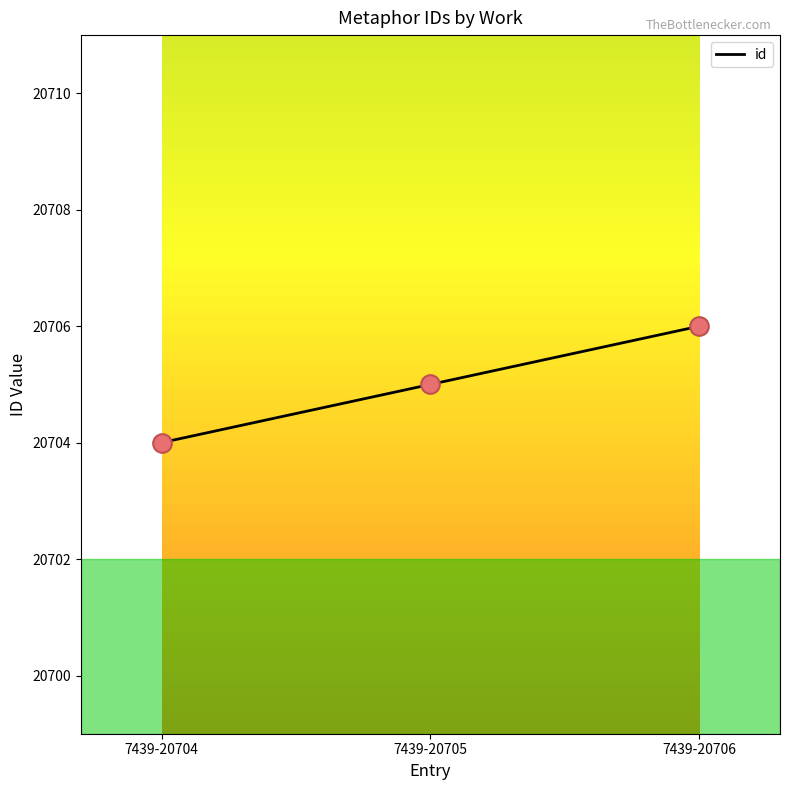

Approximately how many times larger is the value at 7439-20706 compared to 7439-20705?

1.0